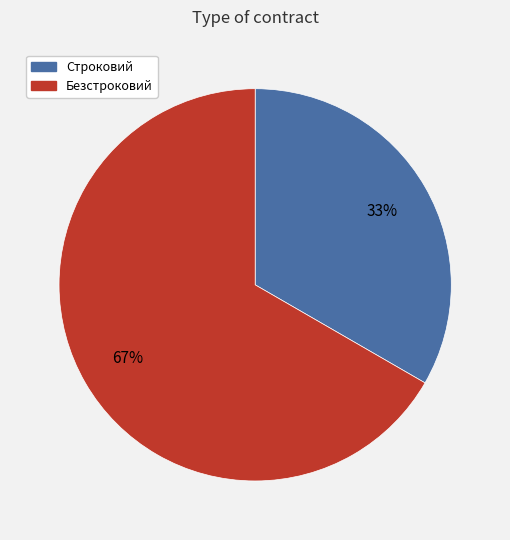

Do Строковий and Безстроковий together represent more than half of the pie?

Yes